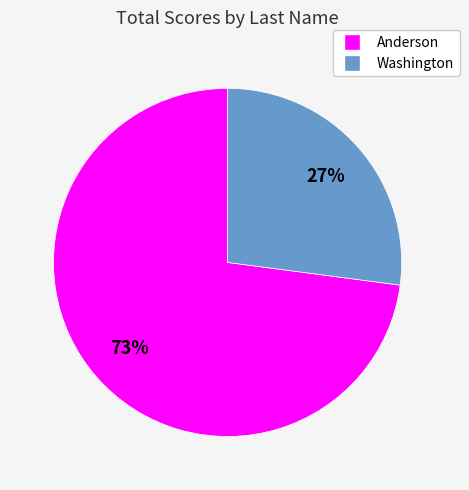

Count the number of slices in the pie.

2